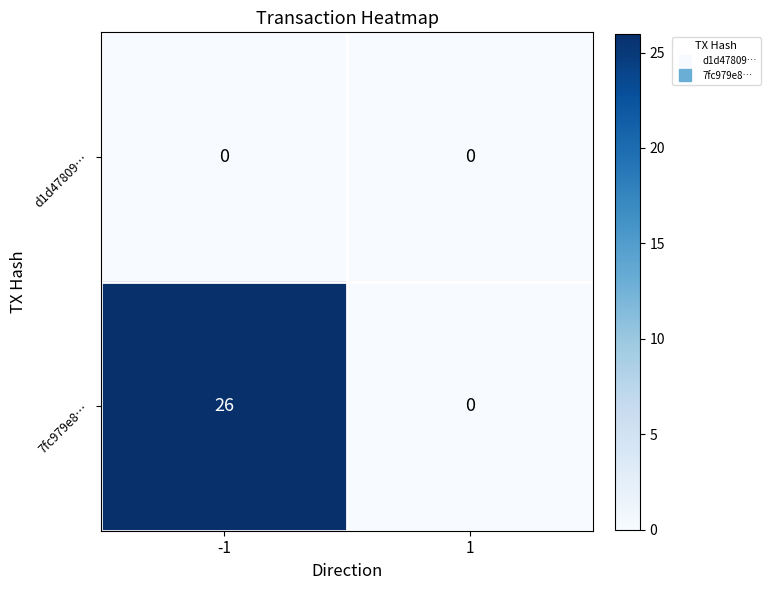

The d1d47809… series shows 0 at 1. True or false?

True